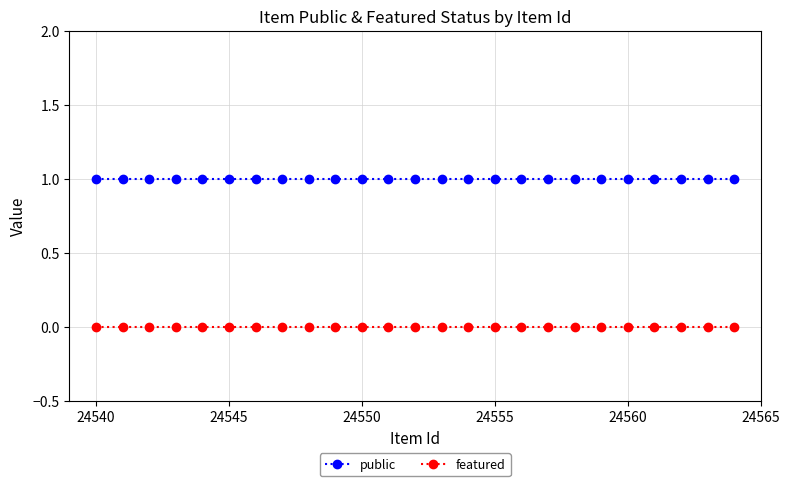

True or false: featured and public cross at least once.

False